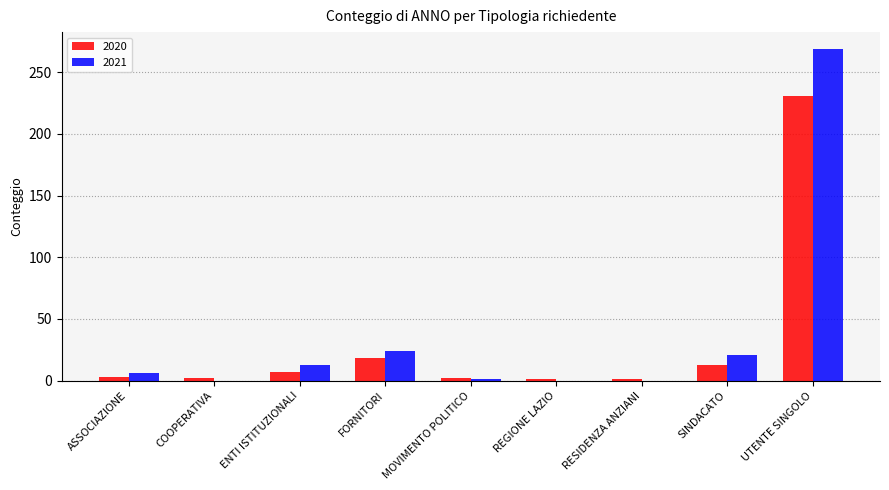

Is the value of 2021 at SINDACATO greater than the value of 2020 at SINDACATO?

Yes